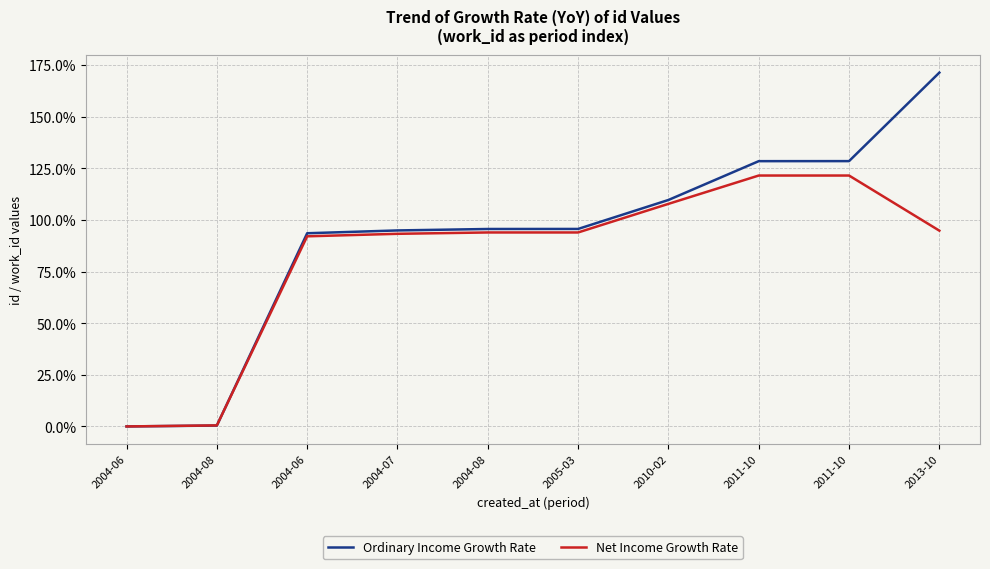

How many lines are shown in the chart?

2